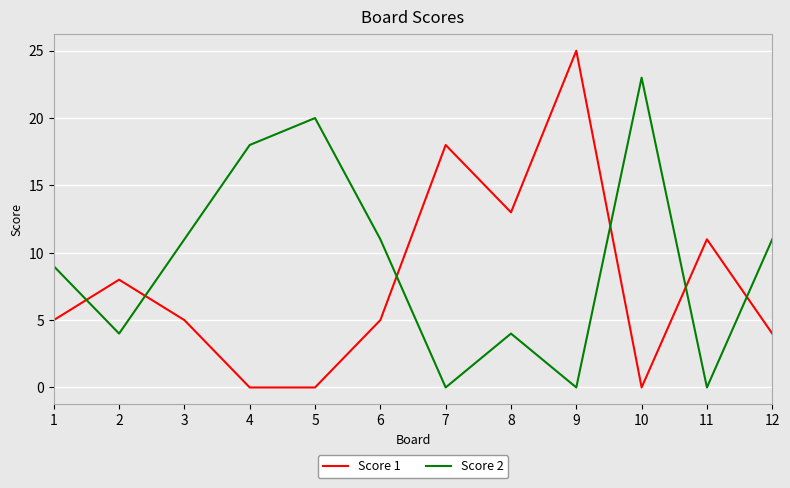

How many lines are shown in the chart?

2